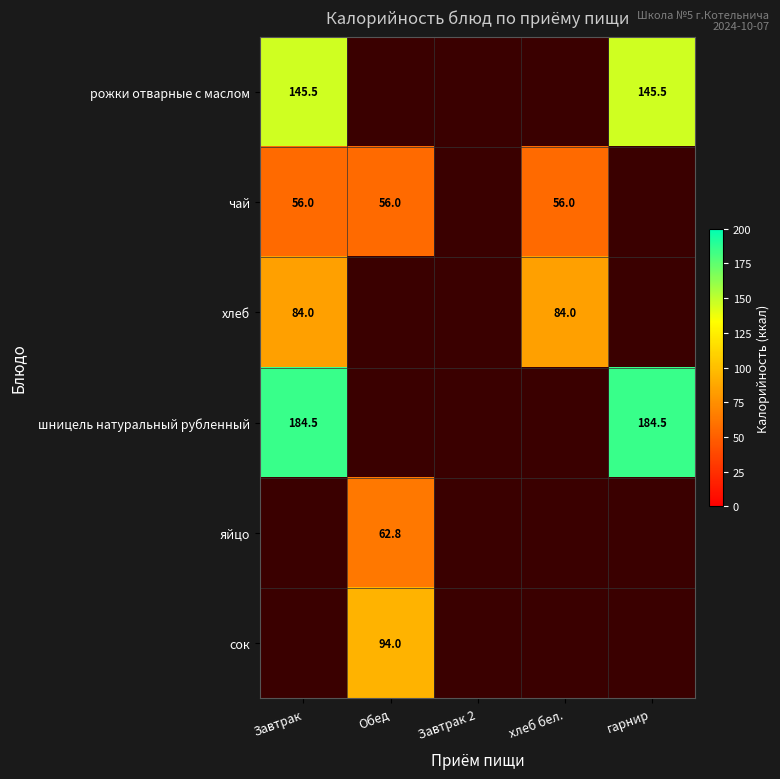

At which label is шницель натуральный рубленный closest to 184?

Завтрак